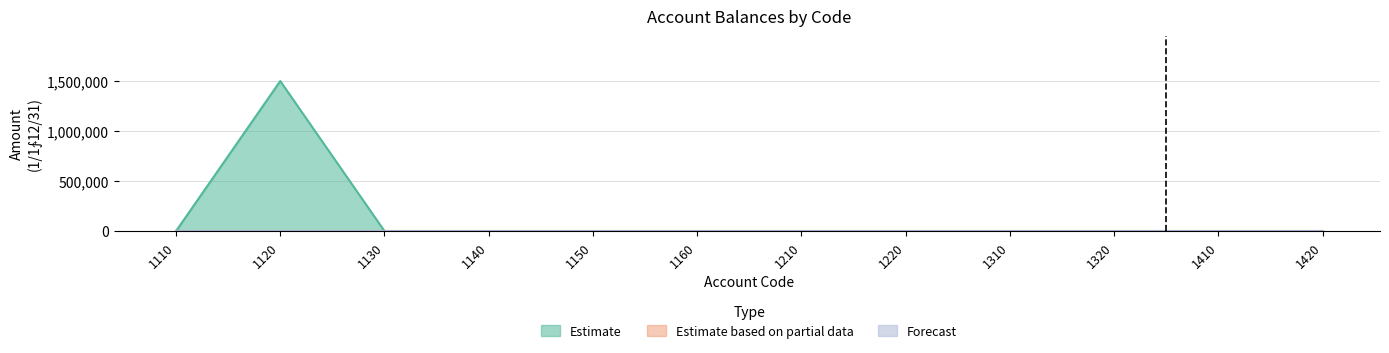

What are all the series names shown in the legend?

Estimate, Estimate based on partial data, Forecast